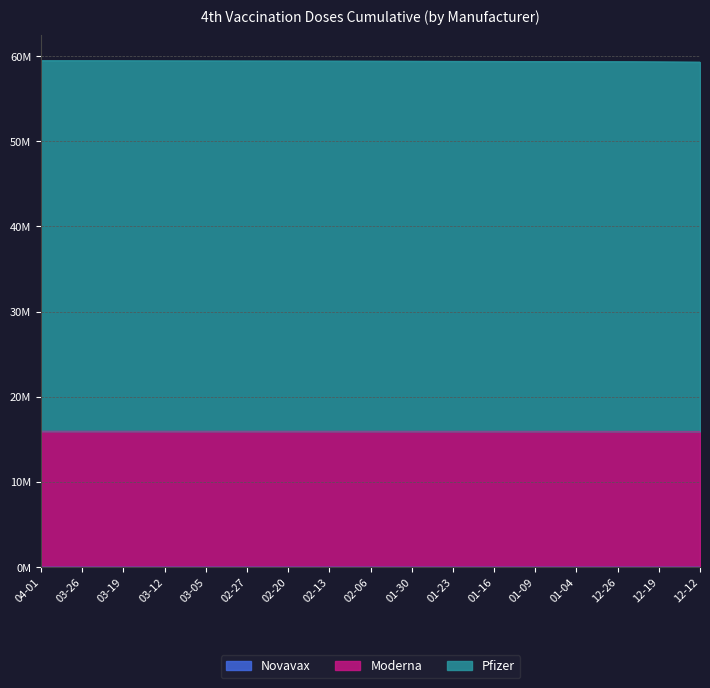

What are all the series names shown in the legend?

Pfizer, Moderna, Novavax